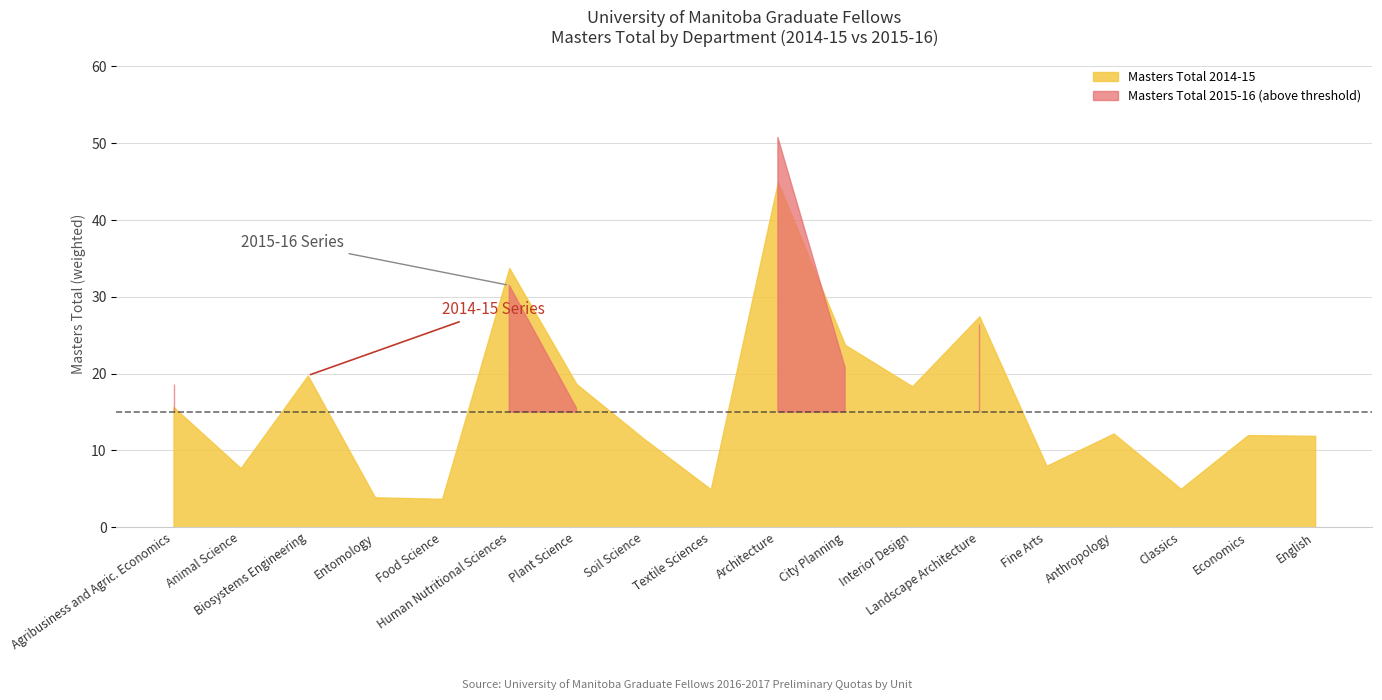

What is the total value across all series at Biosystems Engineering?

27.7